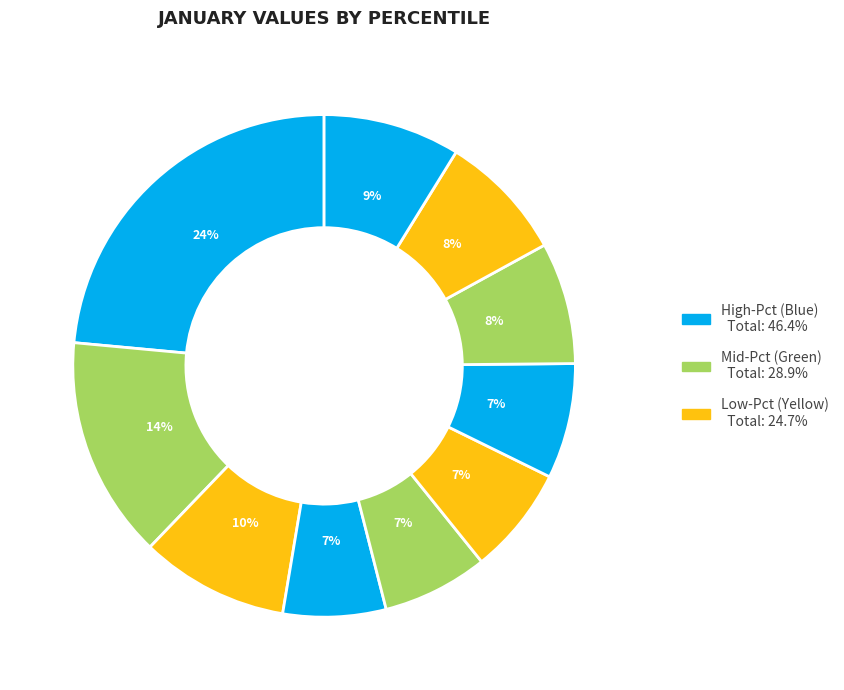

Count the number of slices in the pie.

10